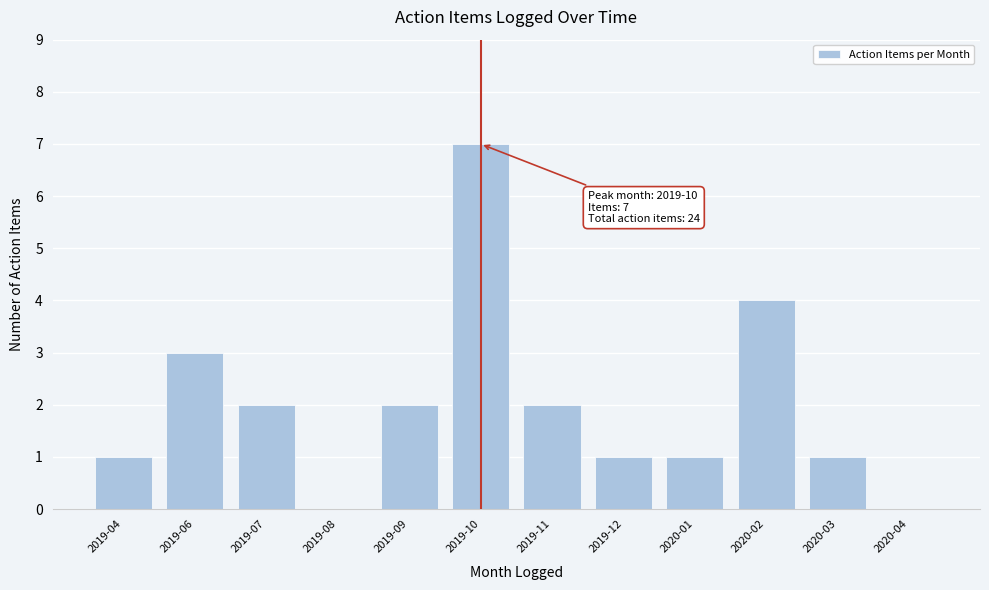

Reading left to right, transcribe all the data shown in this chart.

2019-04=1	2019-06=3	2019-07=2	2019-08=0	2019-09=2	2019-10=7	2019-11=2	2019-12=1	2020-01=1	2020-02=4	2020-03=1	2020-04=0